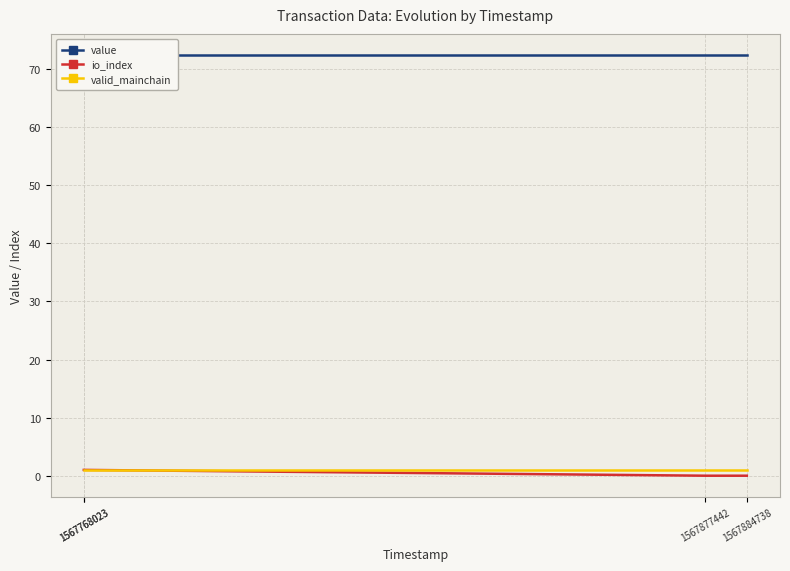

Is the value of value at 1567768023 greater than the value of io_index at 1567768023?

Yes